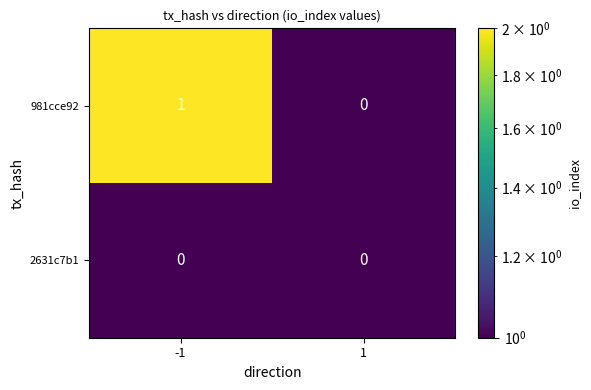

Is the value of 981cce92 at -1 greater than the value of 2631c7b1 at -1?

Yes